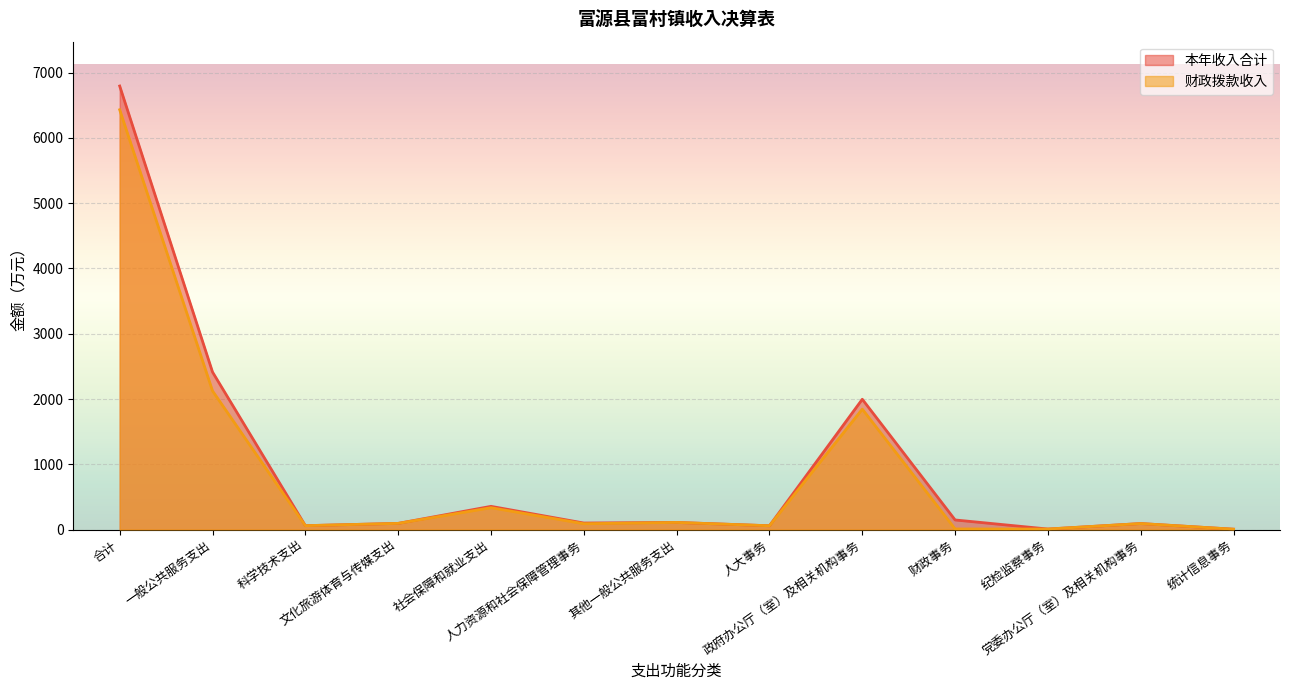

Reading left to right, list all the values displayed in this chart.

本年收入合计: 合计=6796.0	一般公共服务支出=2413.2	科学技术支出=59.1	文化旅游体育与传媒支出=94.2	社会保障和就业支出=355.1	人力资源和社会保障管理事务=99.6	其他一般公共服务支出=108.7	人大事务=57.8	政府办公厅（室）及相关机构事务=1996.0	财政事务=146.6	纪检监察事务=7.6	党委办公厅（室）及相关机构事务=91.6	统计信息事务=5.0
财政拨款收入: 合计=6432.3	一般公共服务支出=2124.3	科学技术支出=59.1	文化旅游体育与传媒支出=94.2	社会保障和就业支出=334.2	人力资源和社会保障管理事务=88.8	其他一般公共服务支出=108.7	人大事务=57.8	政府办公厅（室）及相关机构事务=1844.8	财政事务=8.8	纪检监察事务=7.6	党委办公厅（室）及相关机构事务=91.6	统计信息事务=5.0